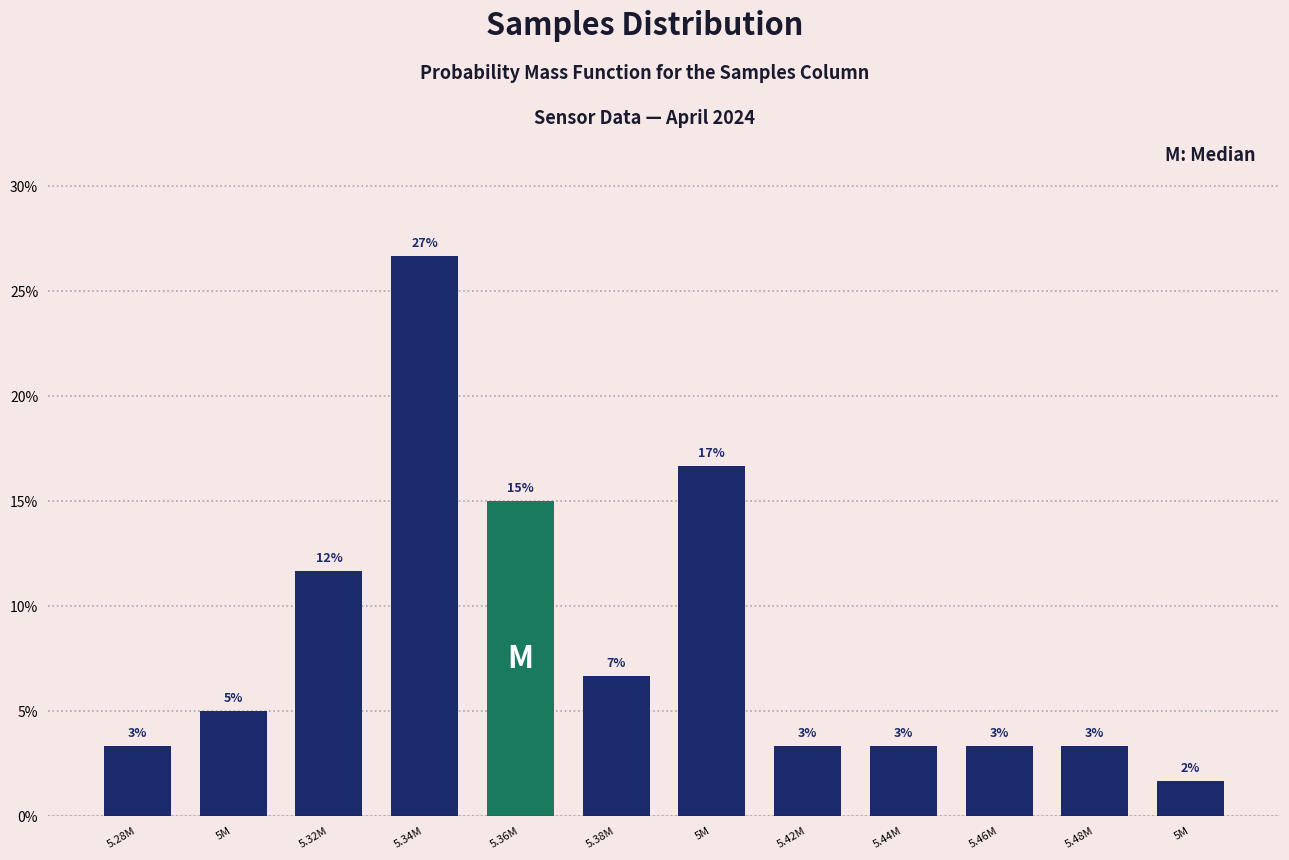

How many bars are there in total?

12